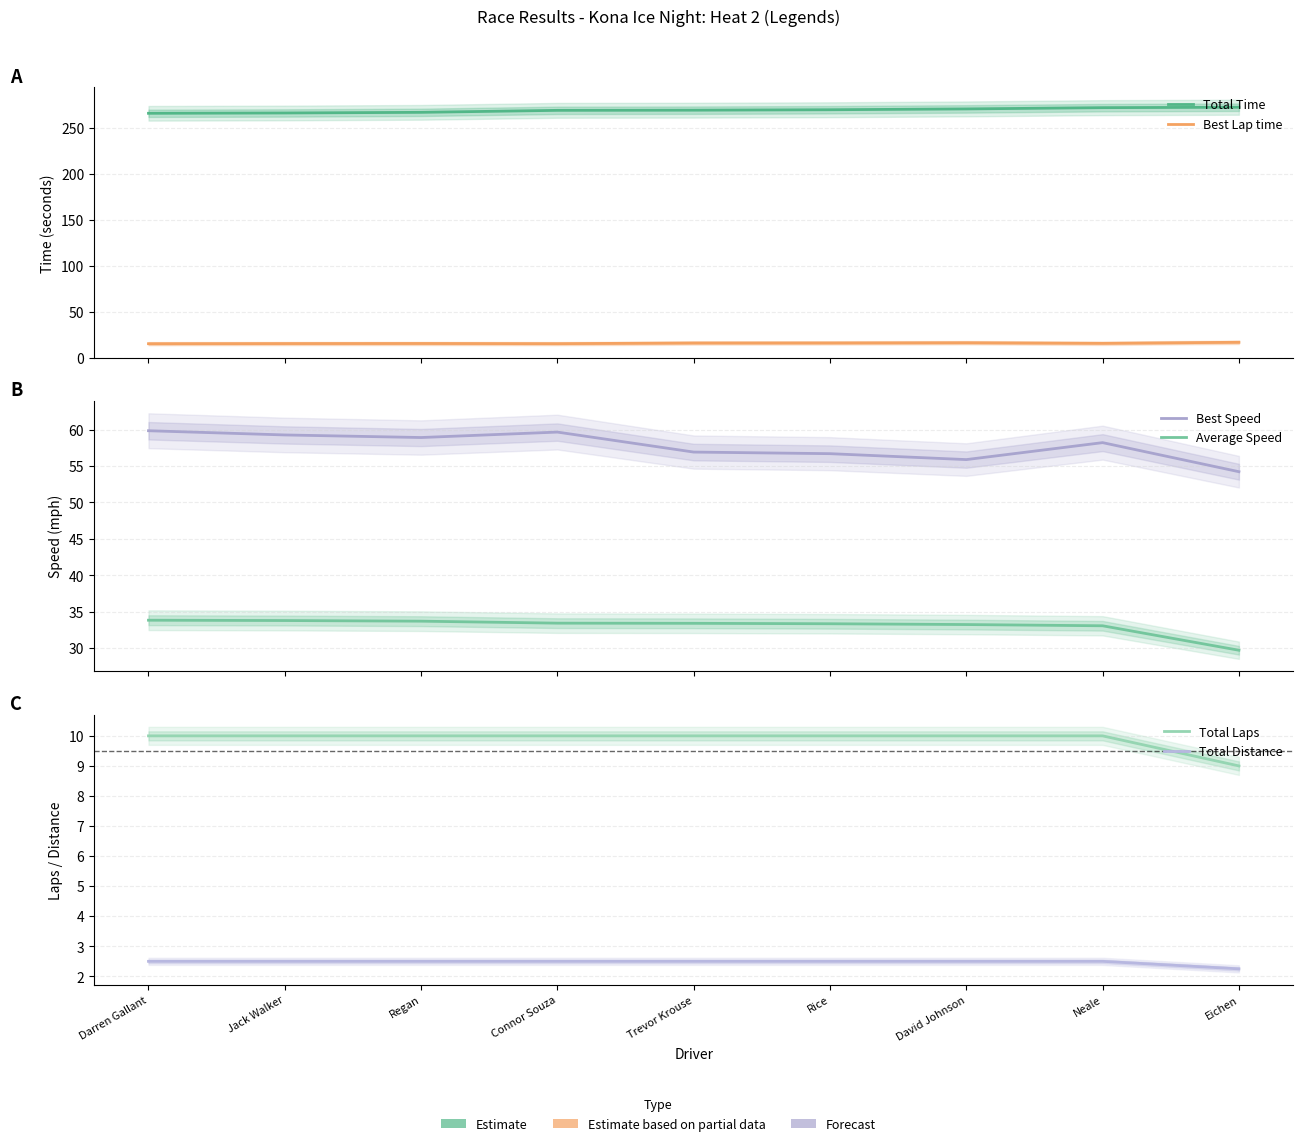

Is the value of Total Laps at Darren Gallant greater than the value of Average Speed at Rice?

No